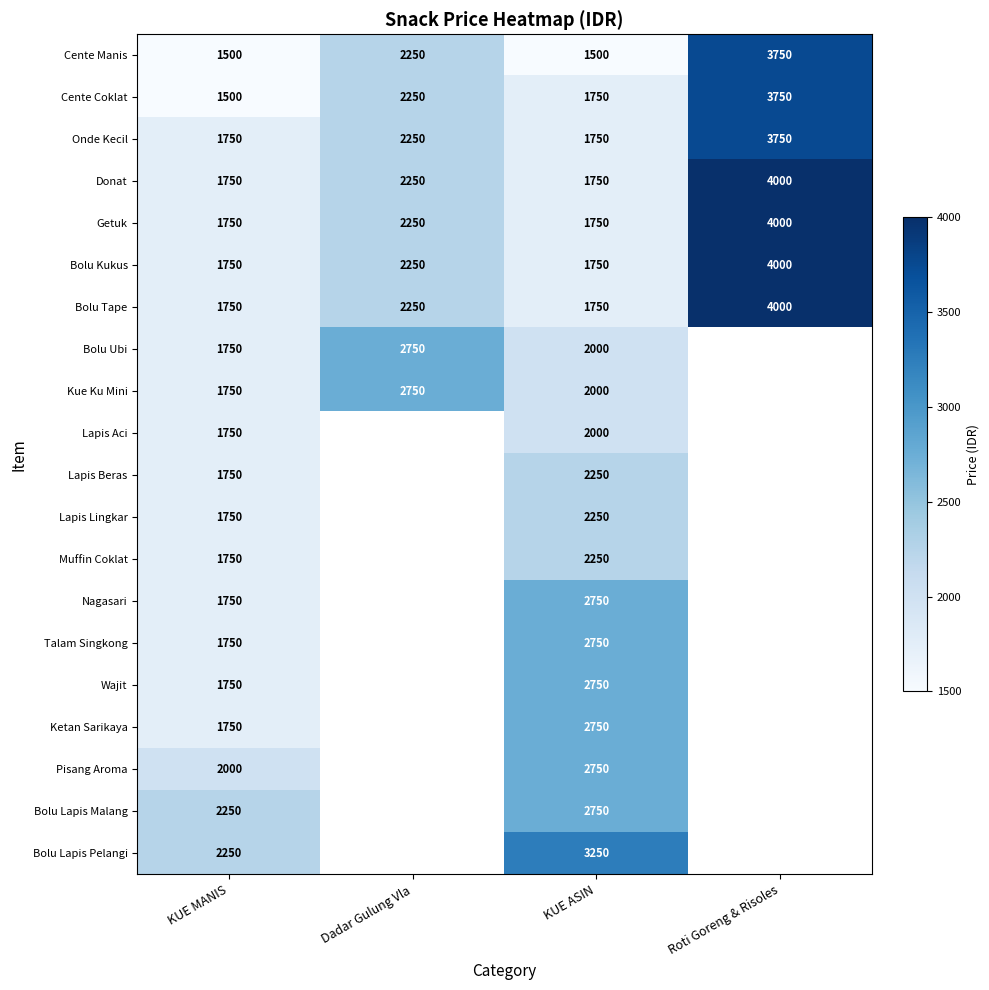

What is the difference between the highest and lowest values at Dadar Gulung Vla?

500.0